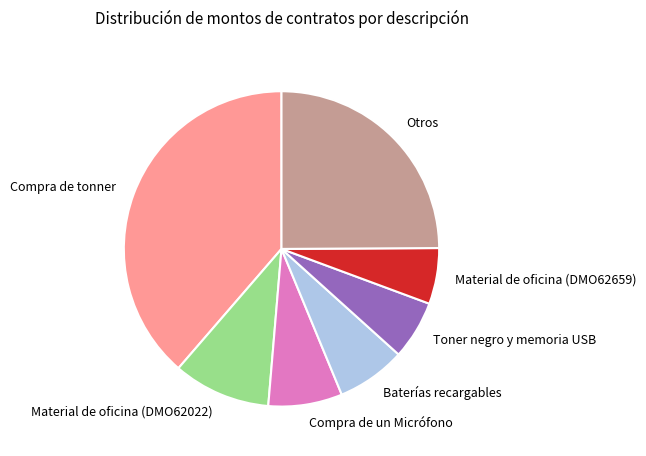

The Toner negro y memoria USB slice represents 6% of the pie. True or false?

True